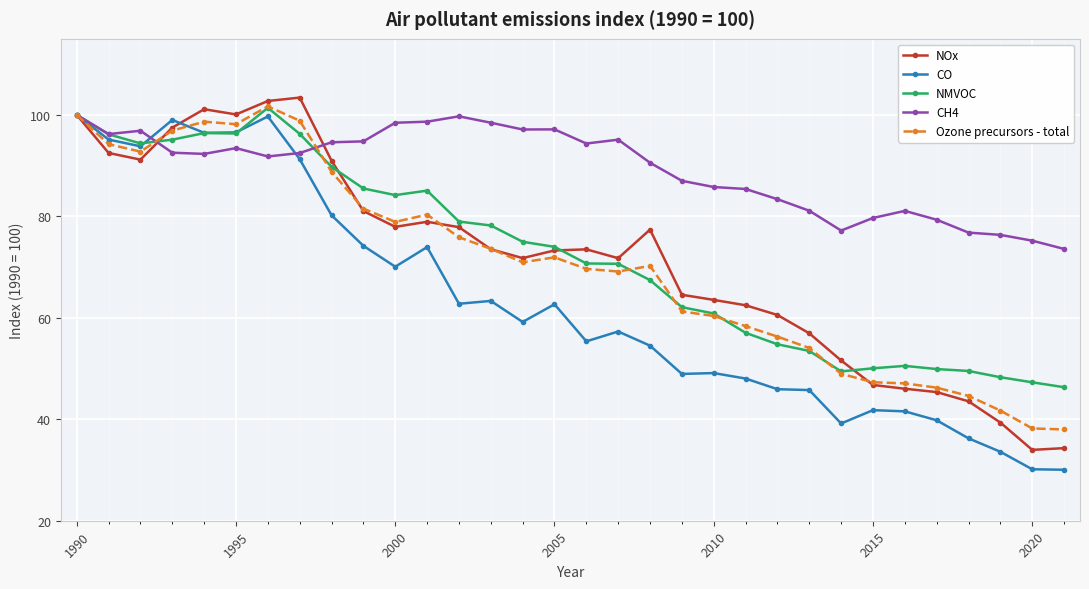

What is the maximum value shown in the chart?

103.4